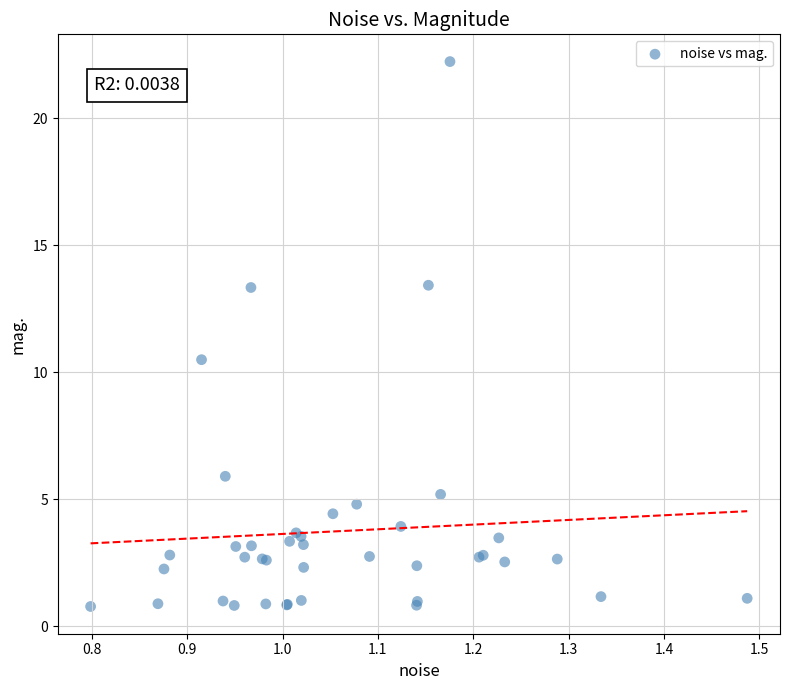

What Y value in the scatter plot is closest to 11?

10.5